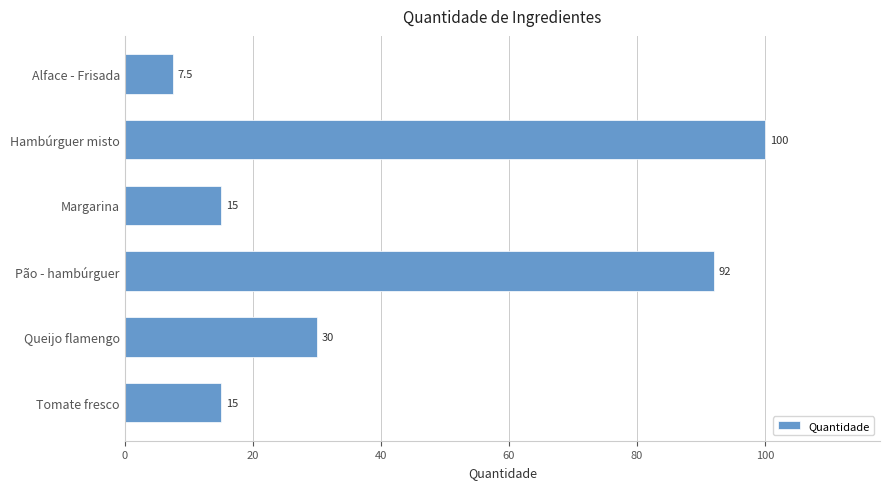

Reading top to bottom, list all the values displayed in this chart.

7.5	100.0	15.0	92.0	30.0	15.0